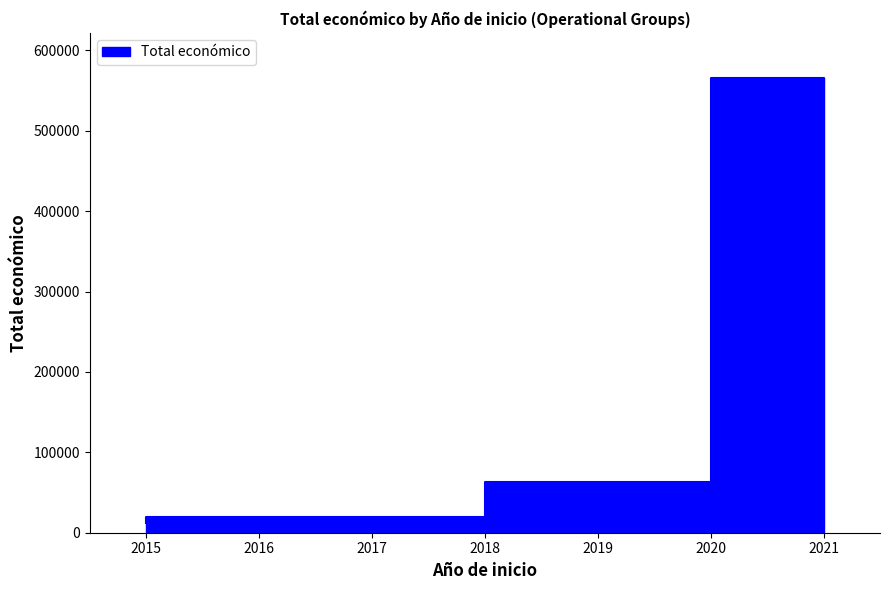

How many series are shown in this chart?

1